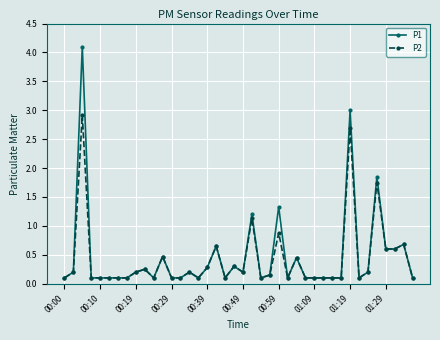

What is the maximum value for P2?

2.9